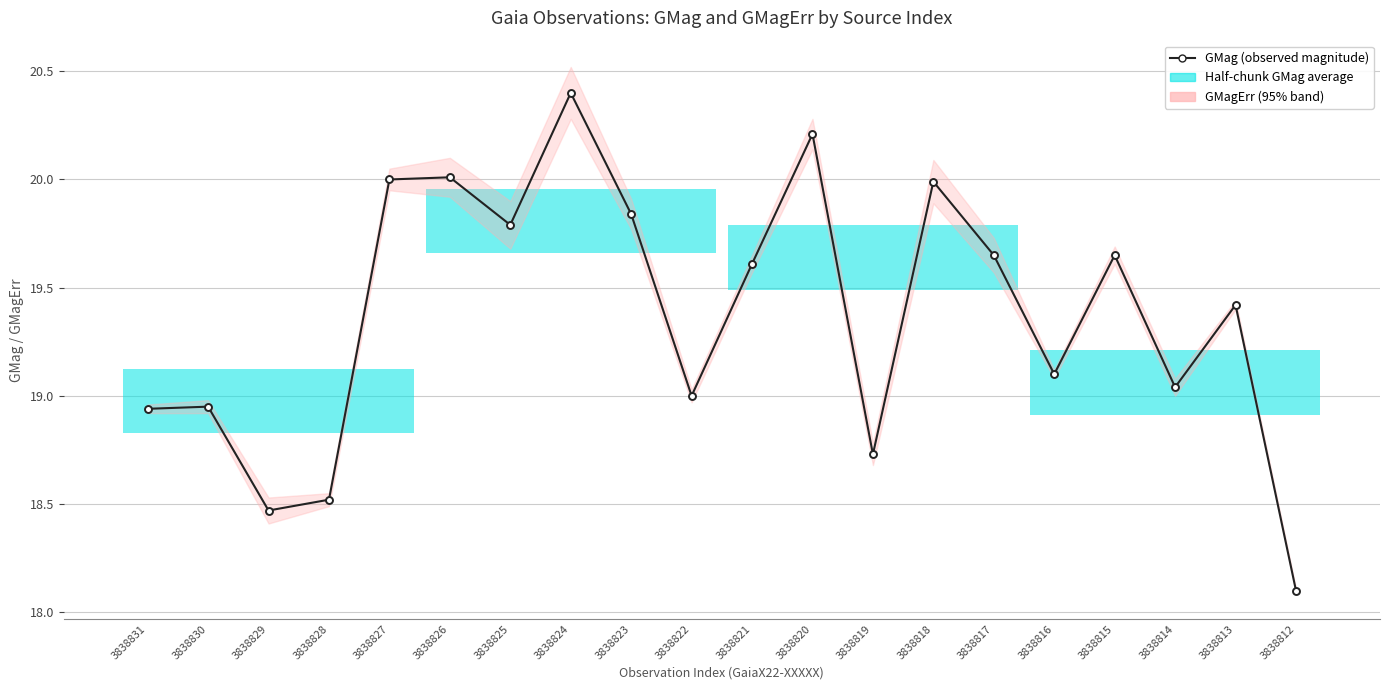

Where is the first local minimum?

3838829